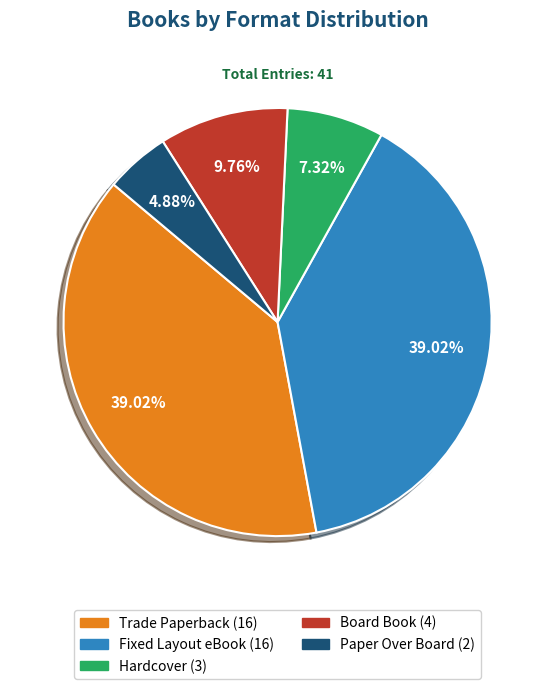

Approximately how many times larger is the value at Trade Paperback compared to Board Book?

4.0